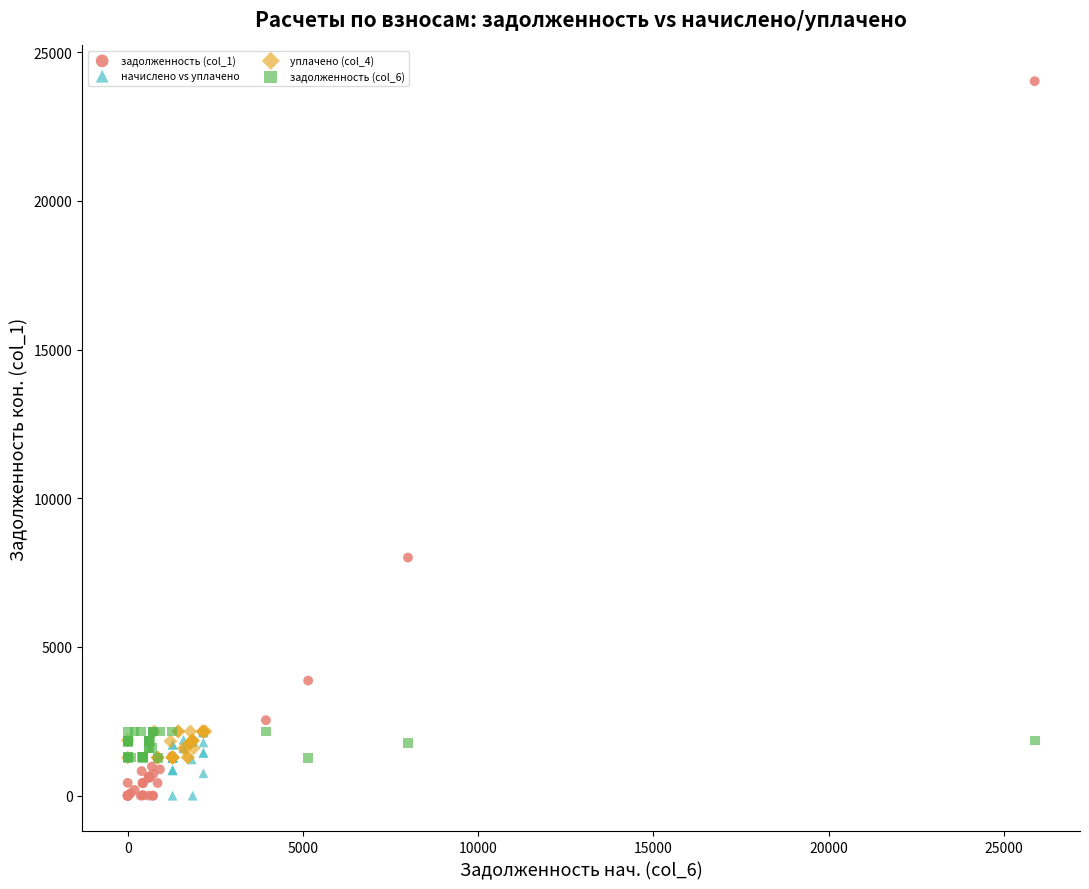

Which series has the widest spread of Y values?

задолженность (col_1)